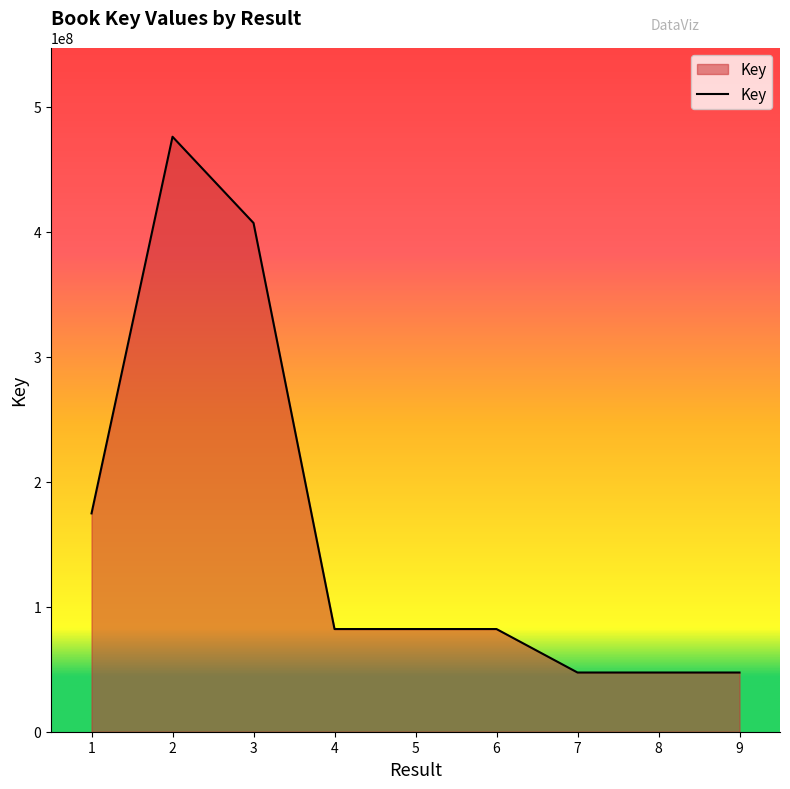

What is the ratio of the value at 7 to the value at 9?

1.0